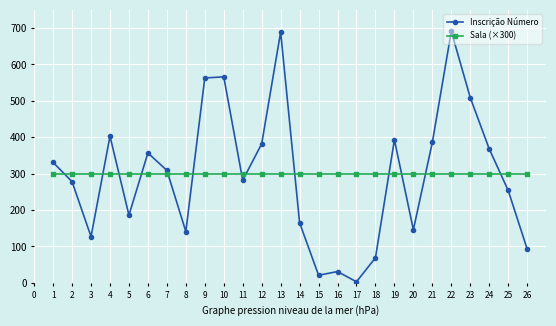

Where is the first local maximum for Inscrição Número?

4